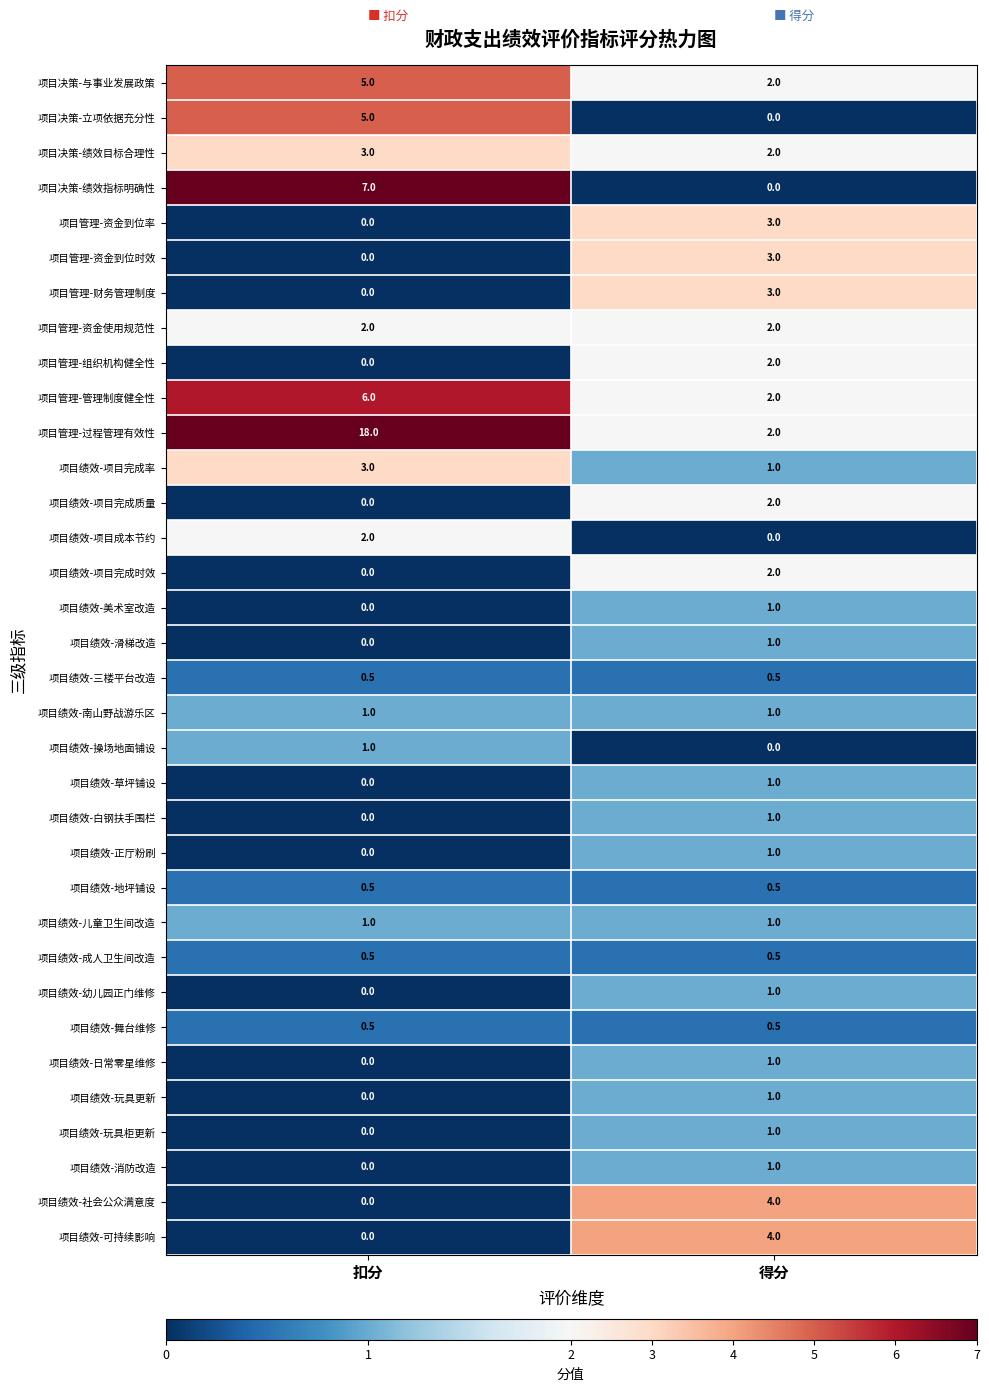

Rank the categories by 项目绩效-玩具更新 value from lowest to highest.

扣分, 得分